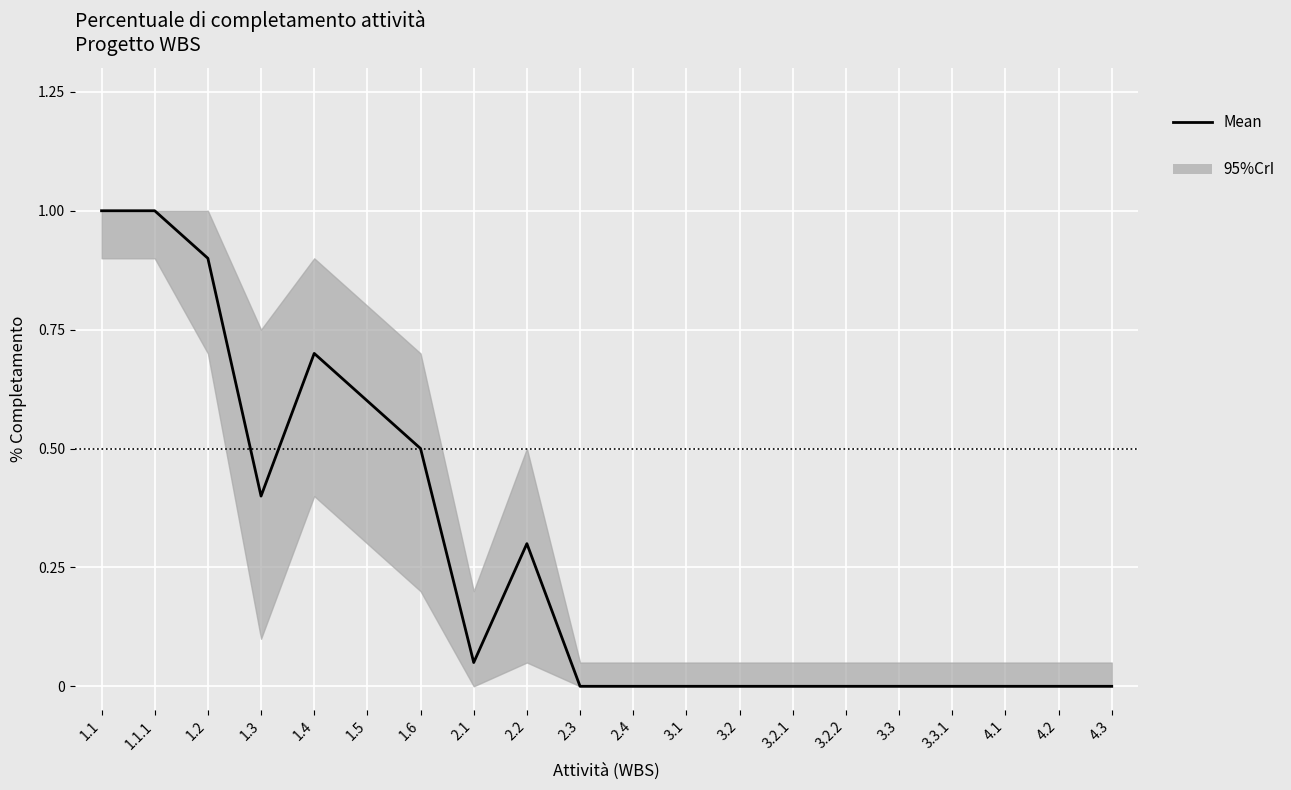

What is the sum of the values at 1.1 and 3.3.1?

1.0